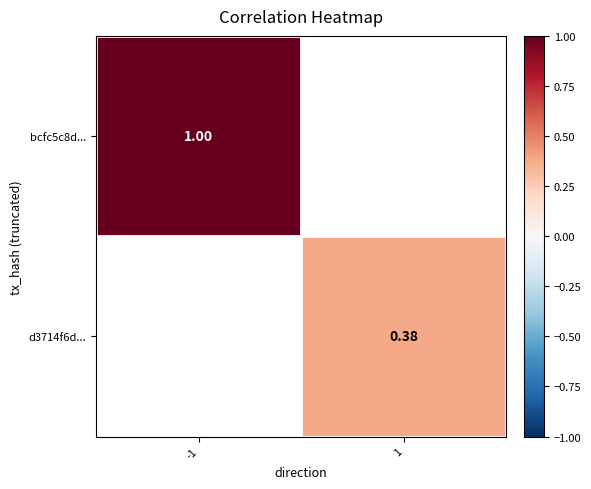

Is the value of bcfc5c8d... at -1 greater than the value of d3714f6d... at 1?

Yes